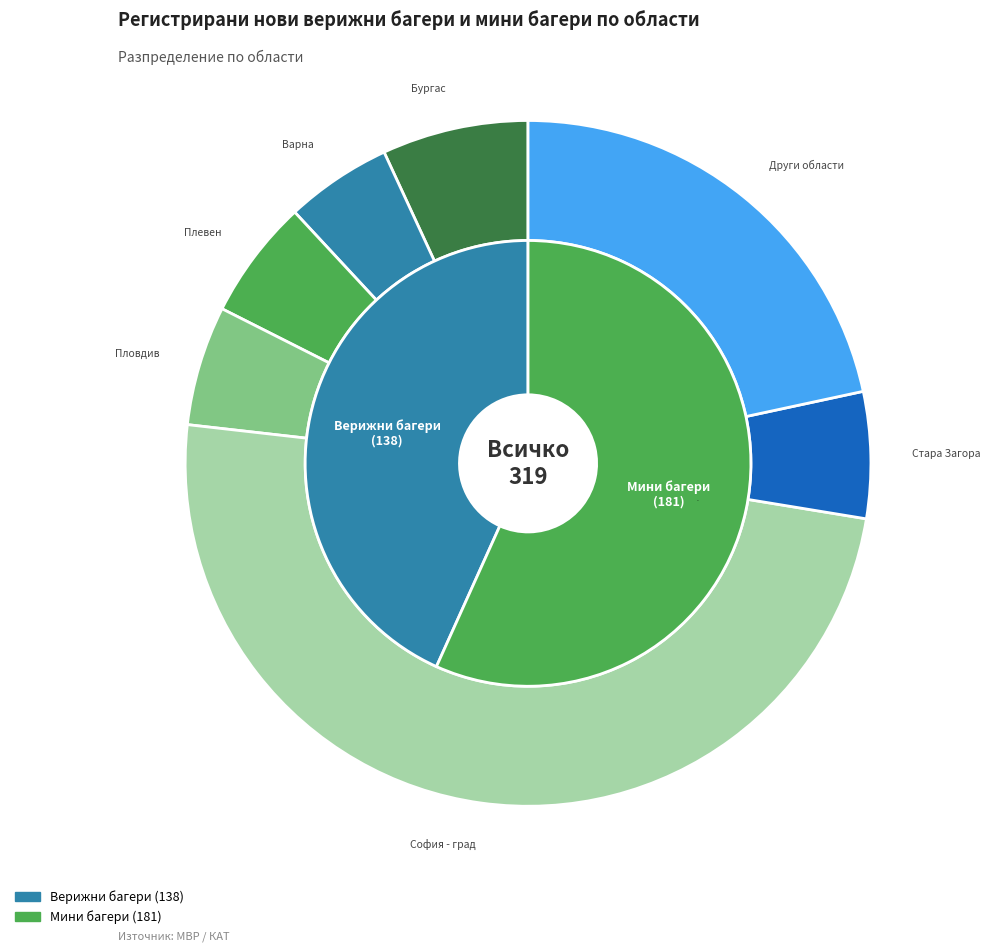

Does 12 represent more than half of the total?

No